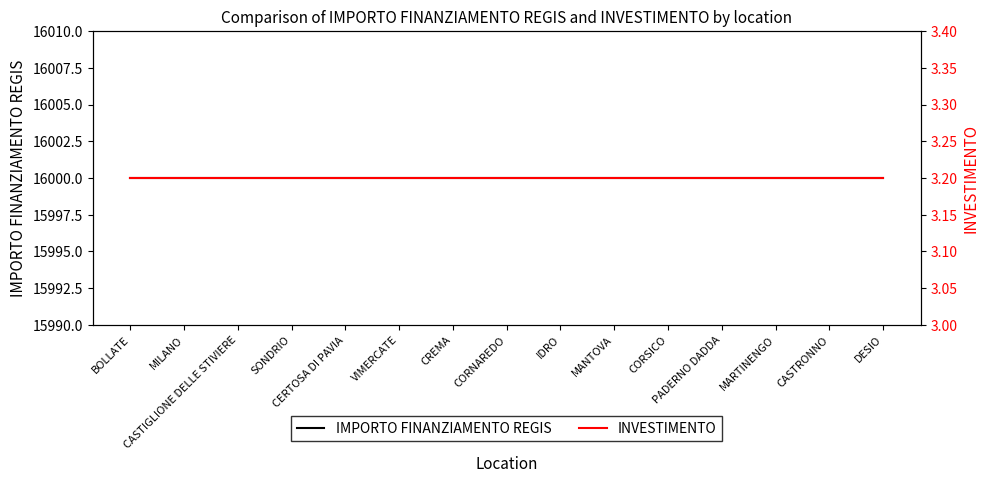

The value of IMPORTO FINANZIAMENTO REGIS at CORSICO is 5693.8. True or false?

False